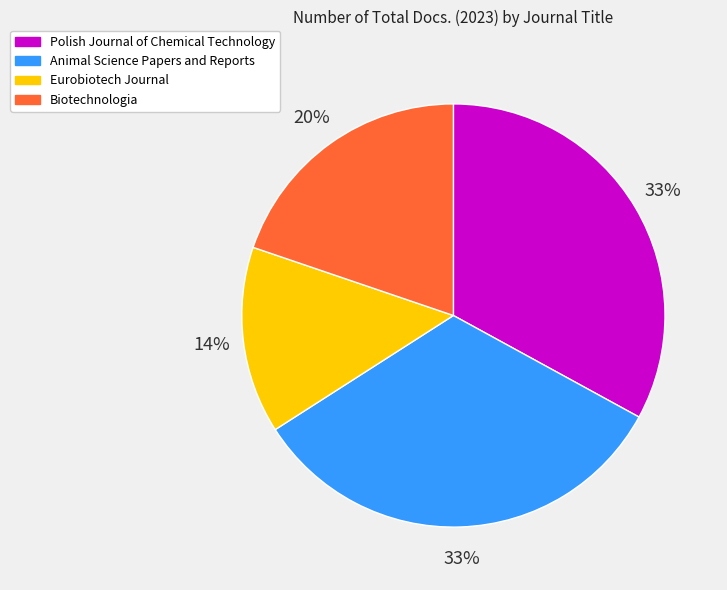

Does Animal Science Papers and Reports represent more than half of the total?

No